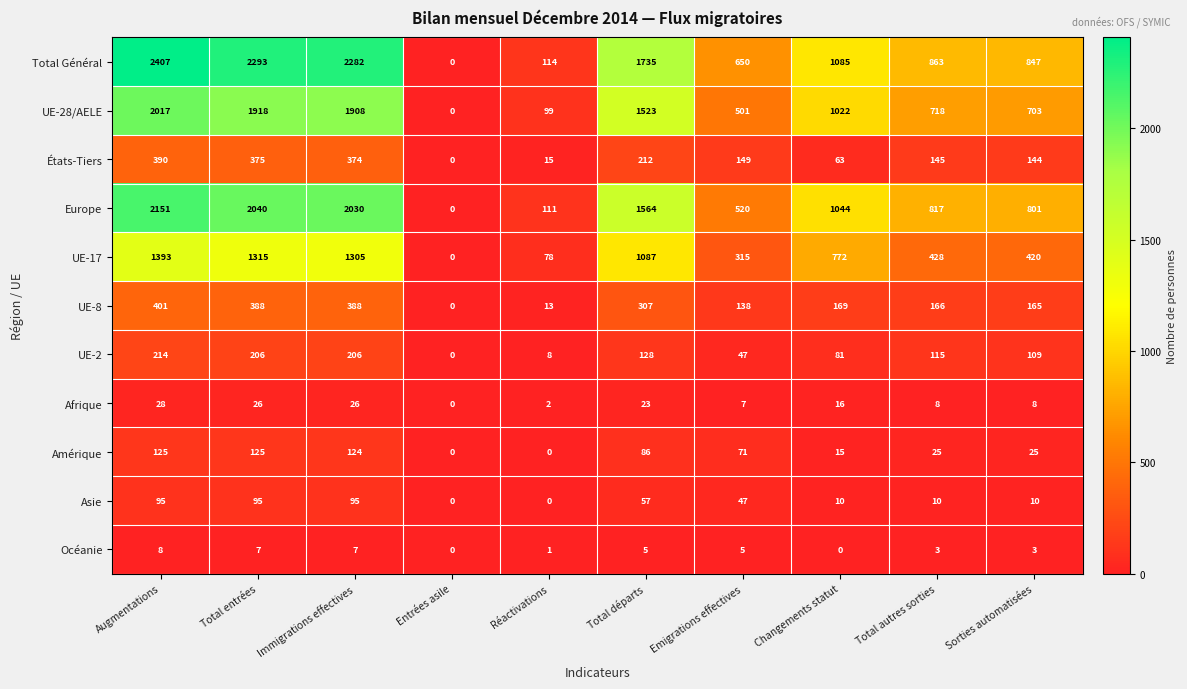

What is the greatest value displayed?

2407